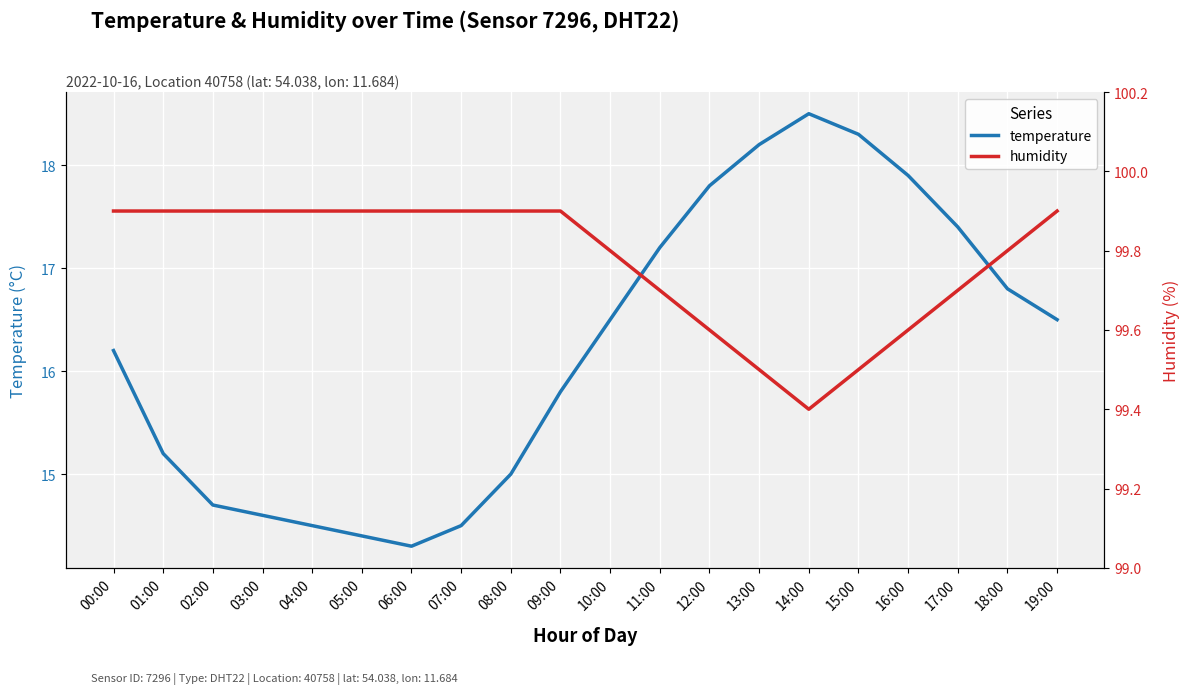

True or false: humidity and temperature cross at least once.

False